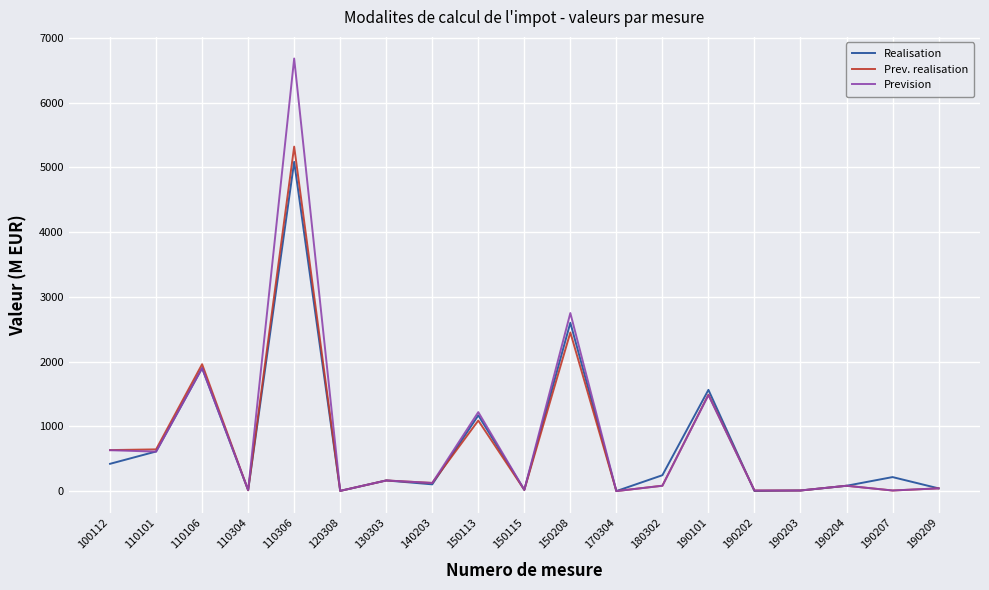

Between 150208 and 190101, which series saw the biggest shift?

Prevision